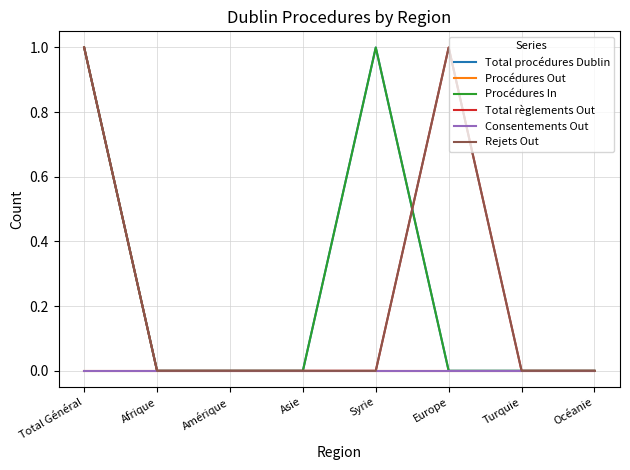

Does the chart display data point markers on the line(s)?

No